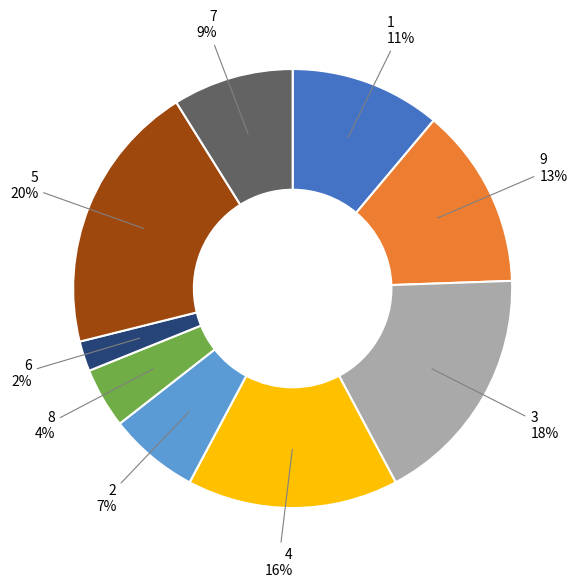

How many segments does this pie chart have?

9